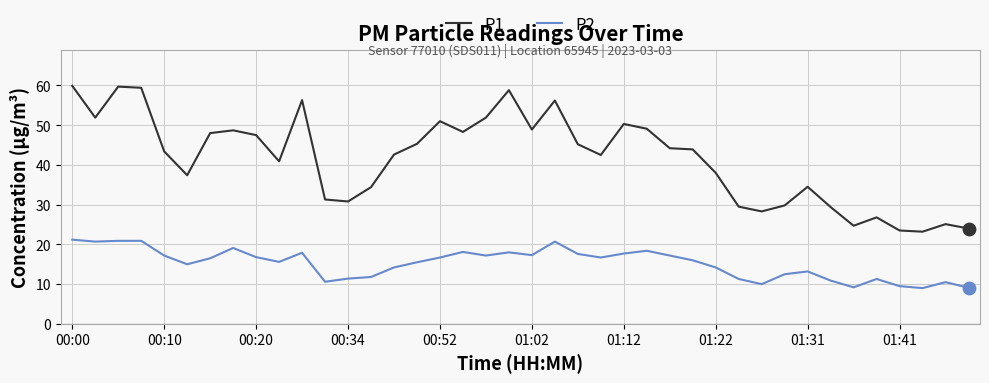

Rank the series by their average value, from highest to lowest.

P1, P2